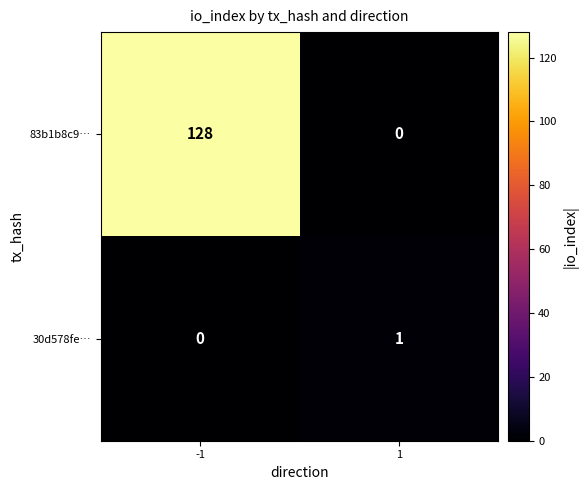

List the series in order of their overall mean, lowest first.

30d578fe…, 83b1b8c9…